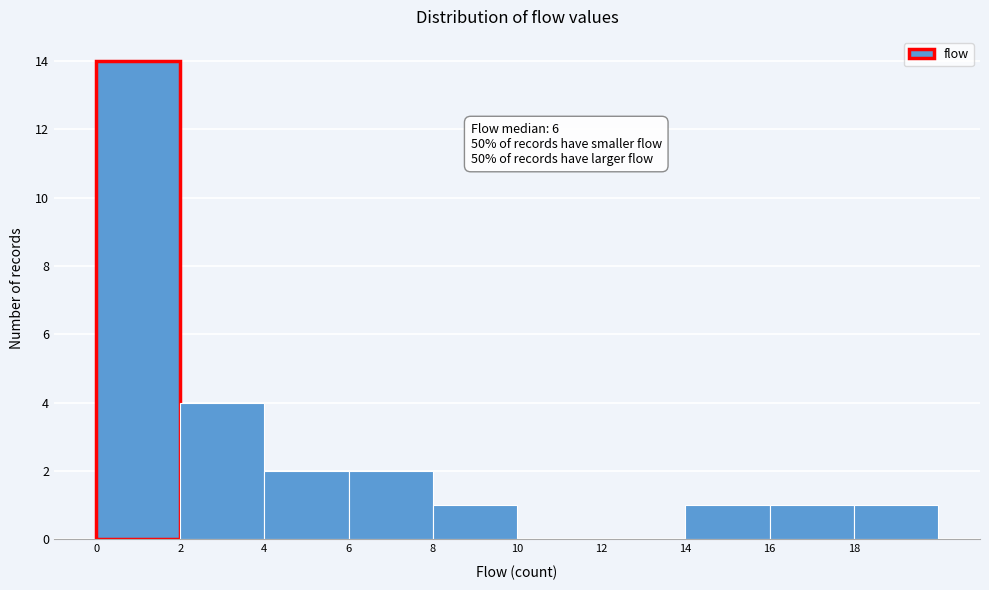

Which range on the x-axis has the tallest bar?

0 to 2